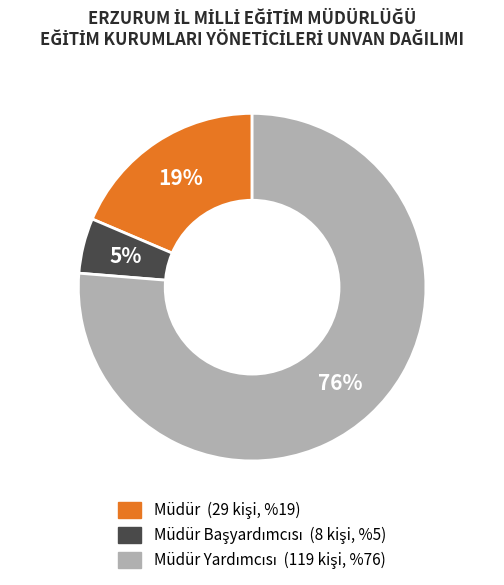

To the nearest percent, what is the average slice percentage?

33%